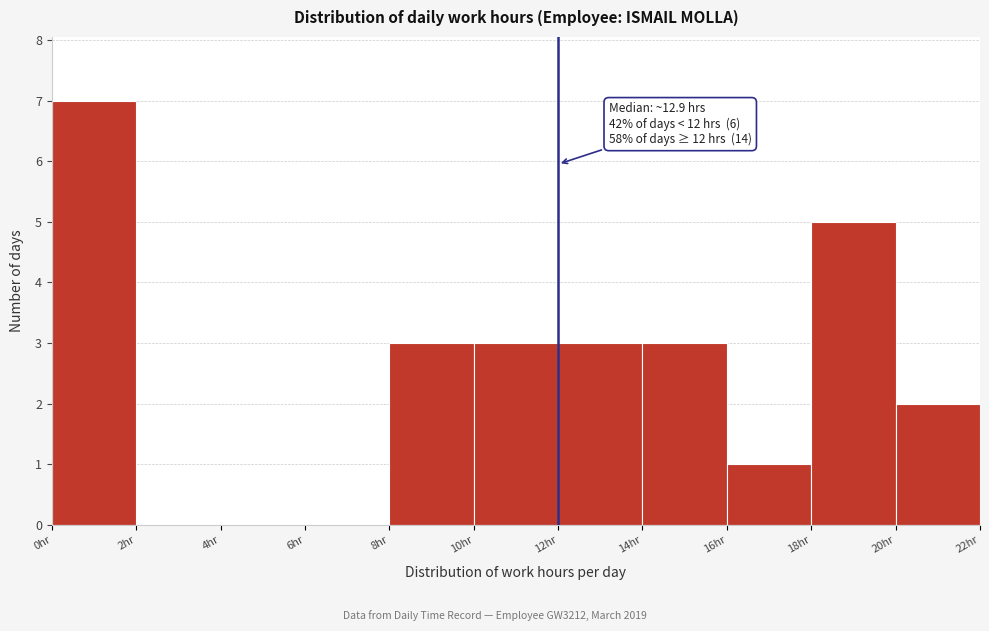

Over which range of the x-axis is the bar tallest?

0 to 2